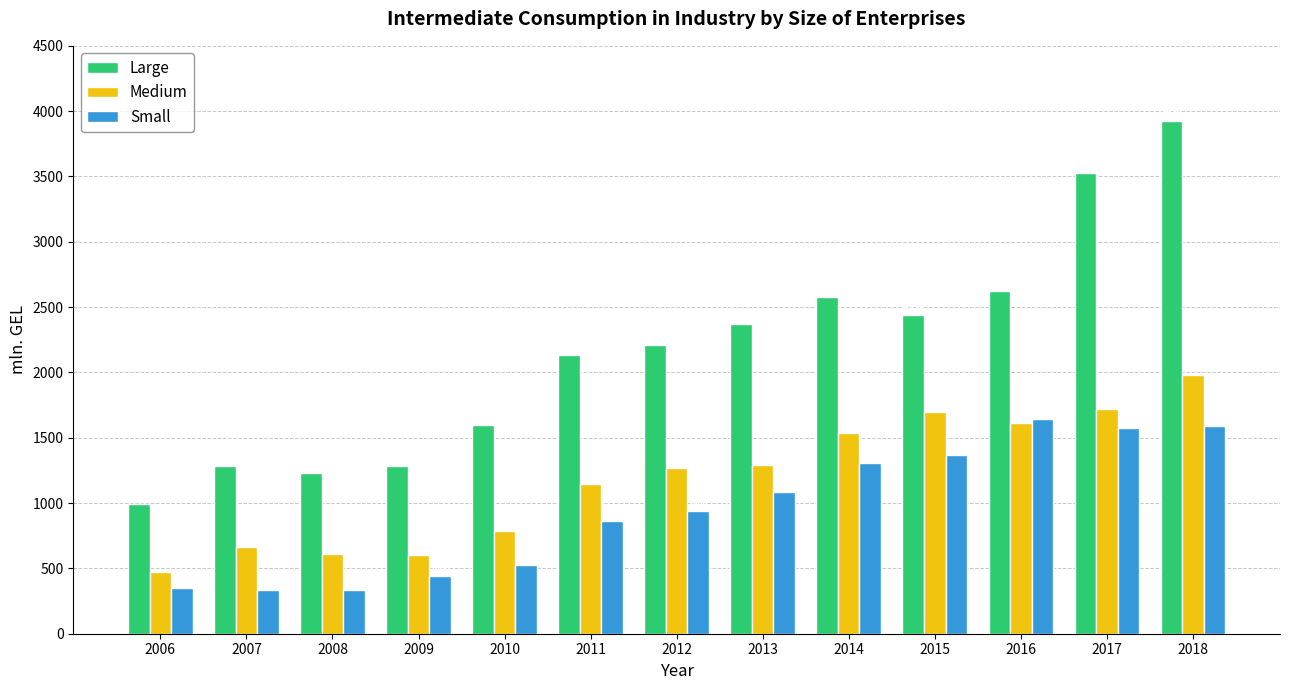

List the series in order of their peak value, highest first.

Large, Medium, Small